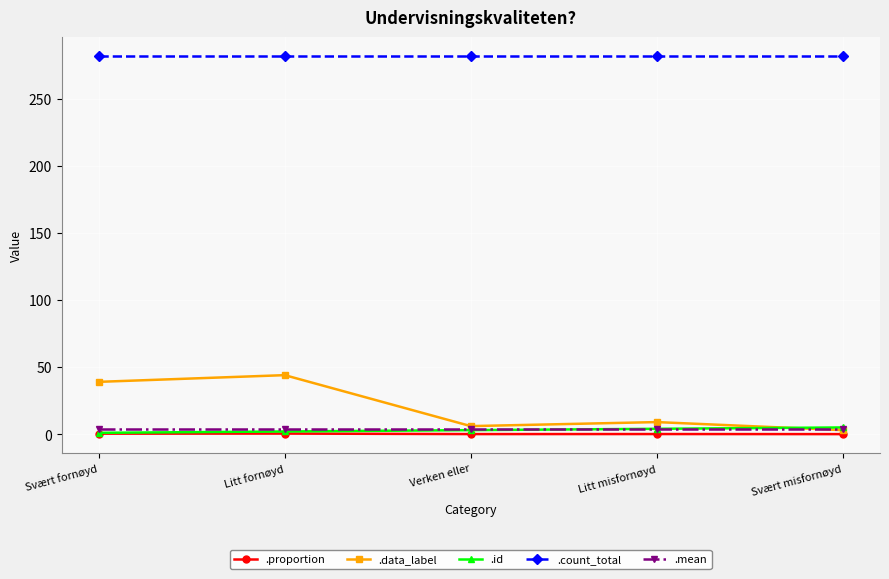

What is the label of the 2nd point from the left?

Litt fornøyd